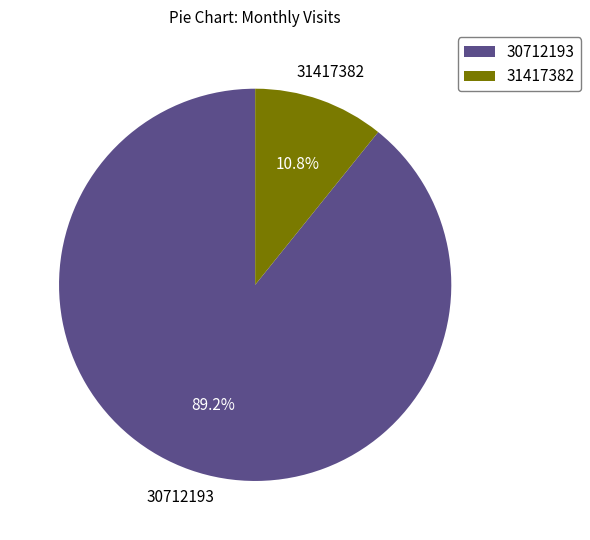

What is the total percentage of 30712193 and 31417382?

100.0%